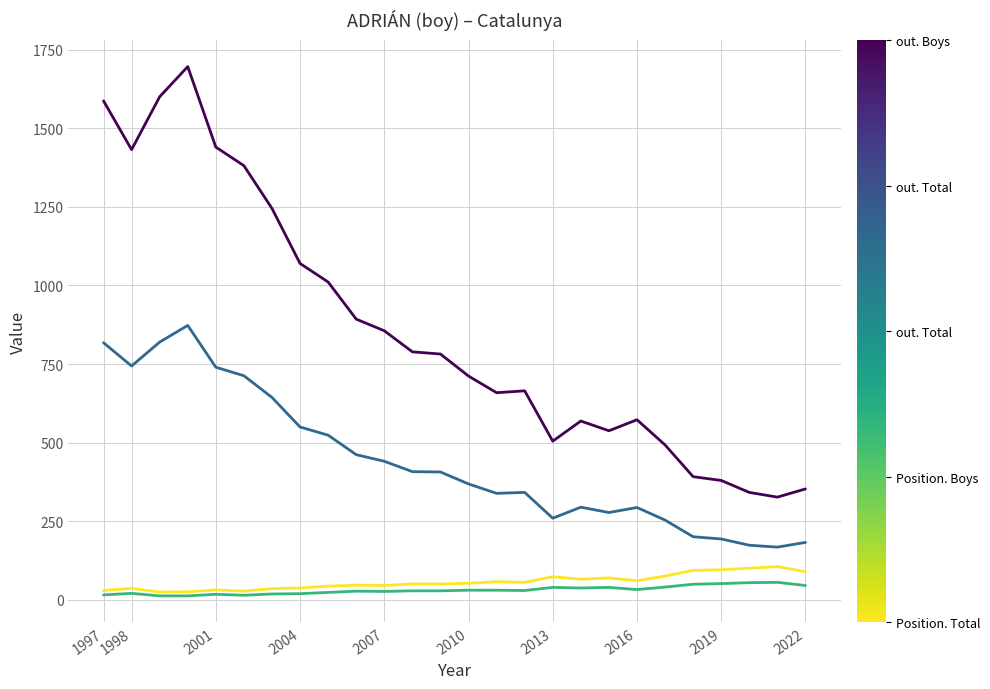

What is the maximum value shown in the chart?

1696